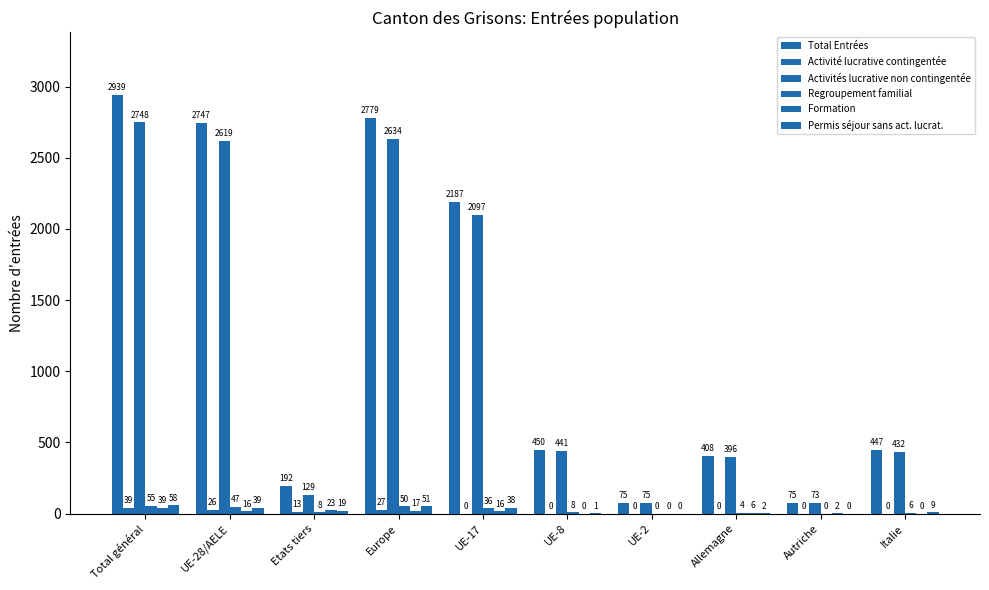

What is the maximum value for Formation?

39